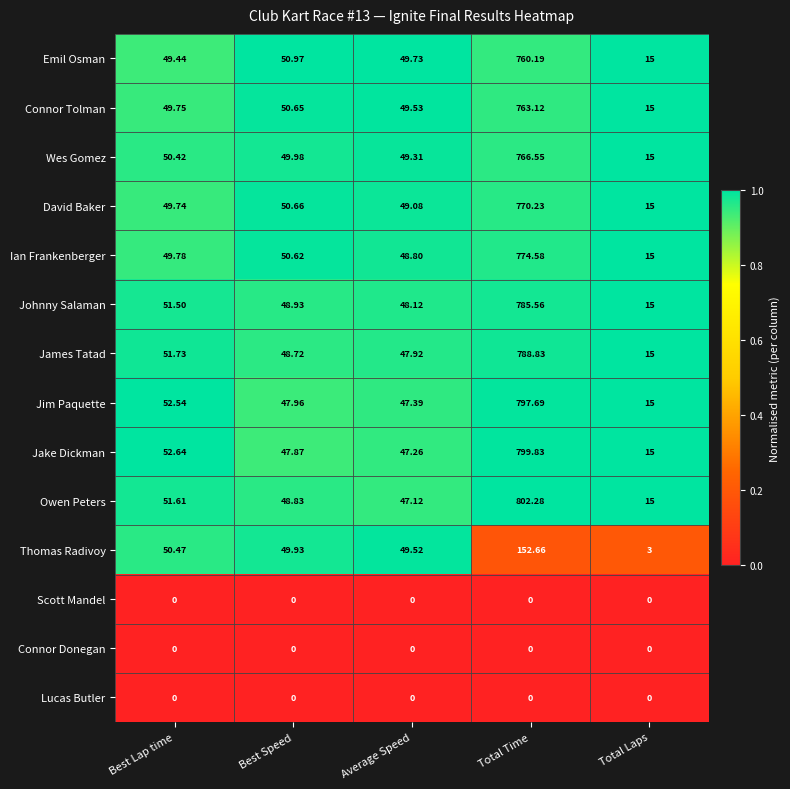

At which category does the chart reach its peak across all series?

Total Time